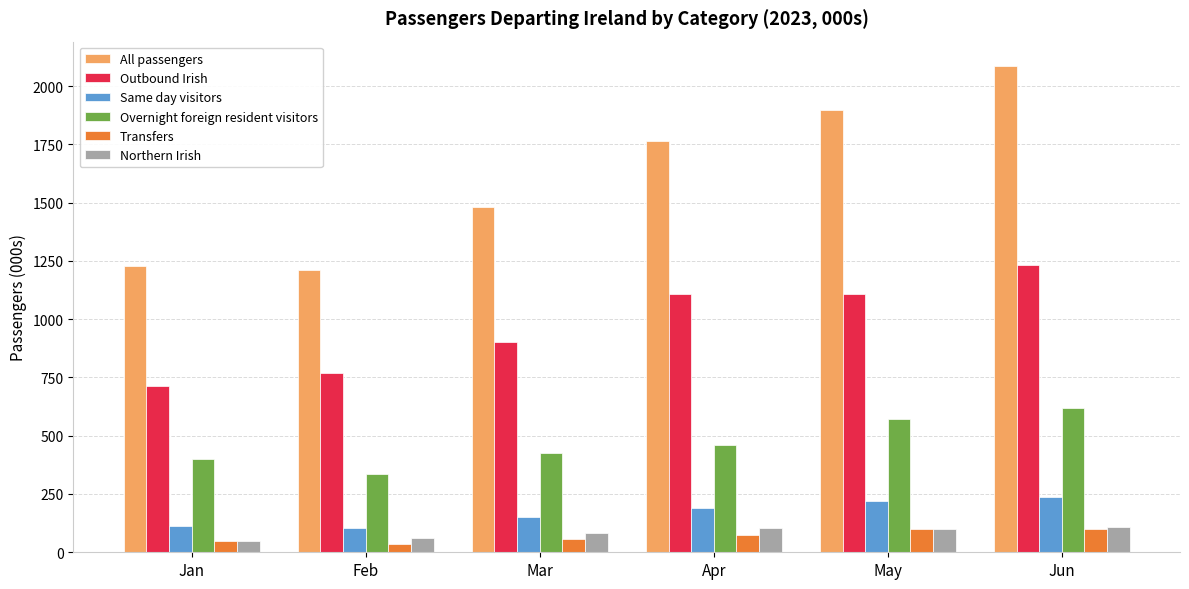

What is the difference between the Same day visitors values at Jan and Mar?

37.5